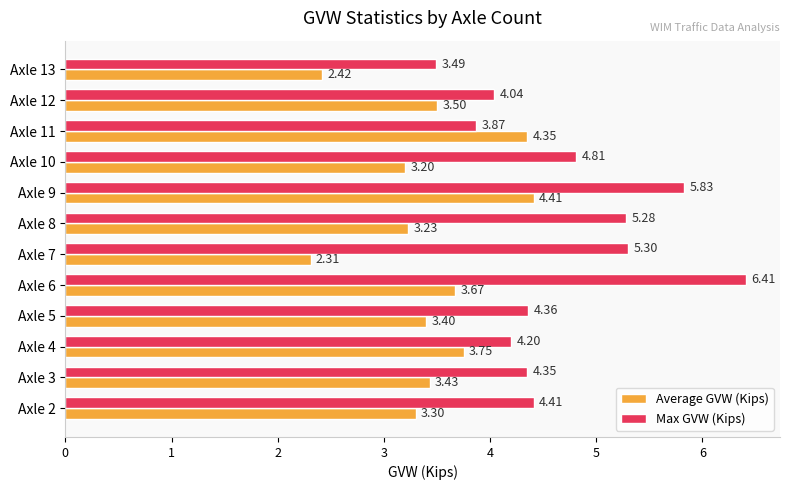

What is the total value across all series at Axle 6?

10.1